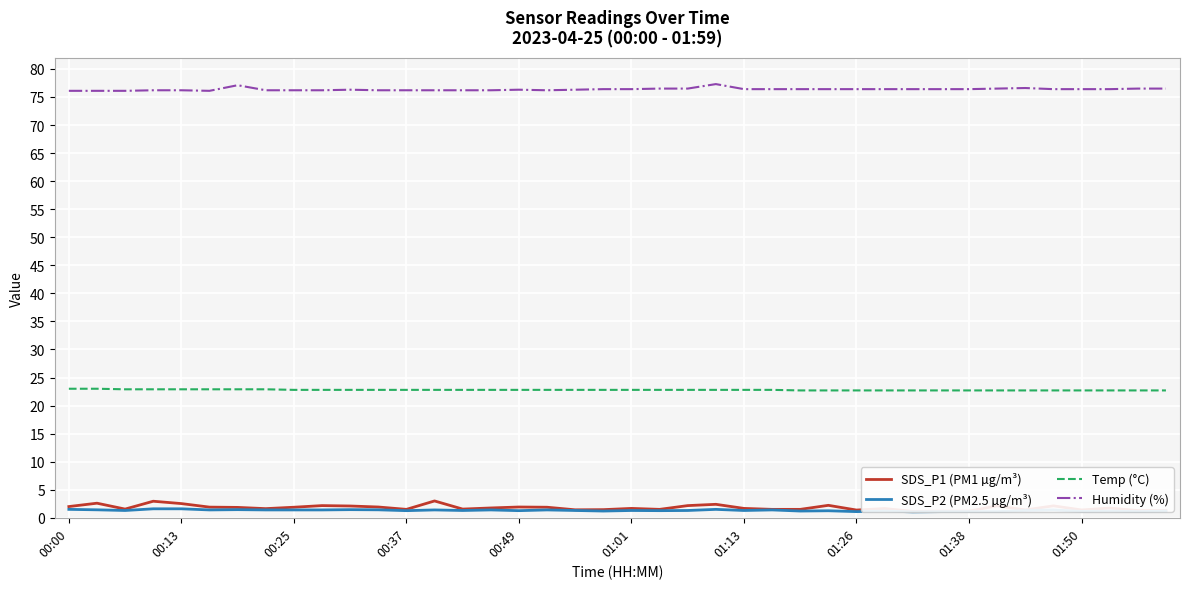

The Humidity (%) series shows 76.3 at 18. True or false?

True